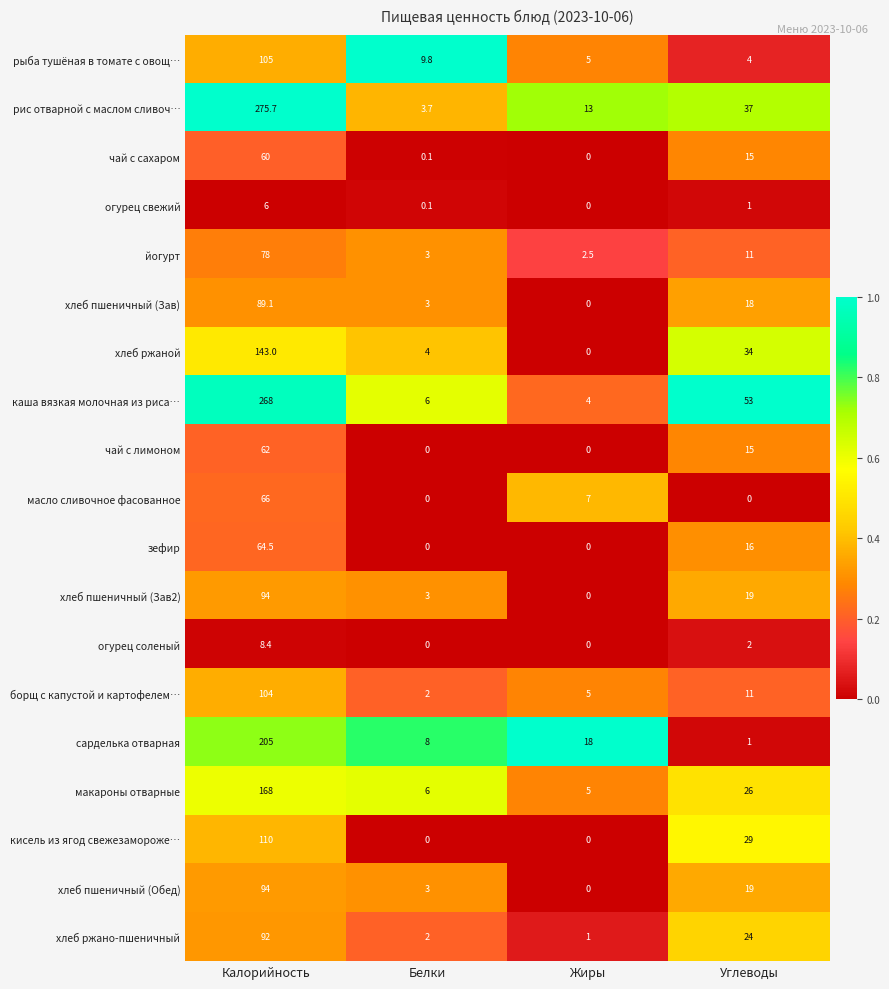

How many distinct data groups are displayed?

19